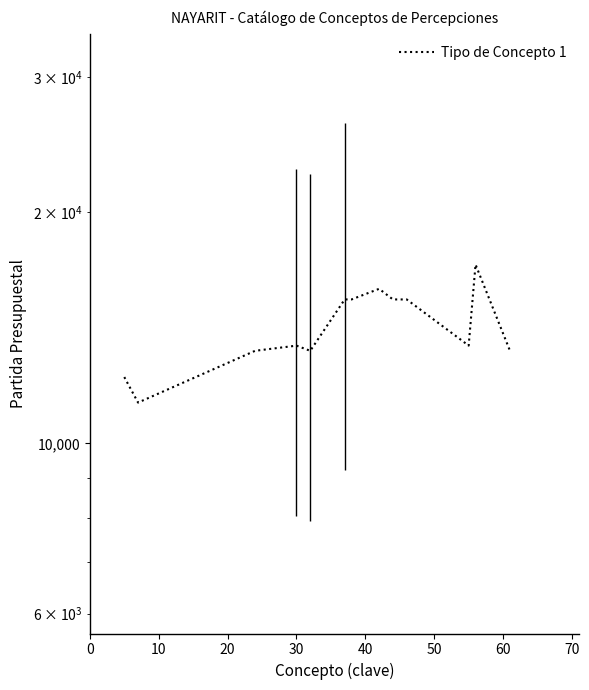

How many lines are shown in the chart?

1